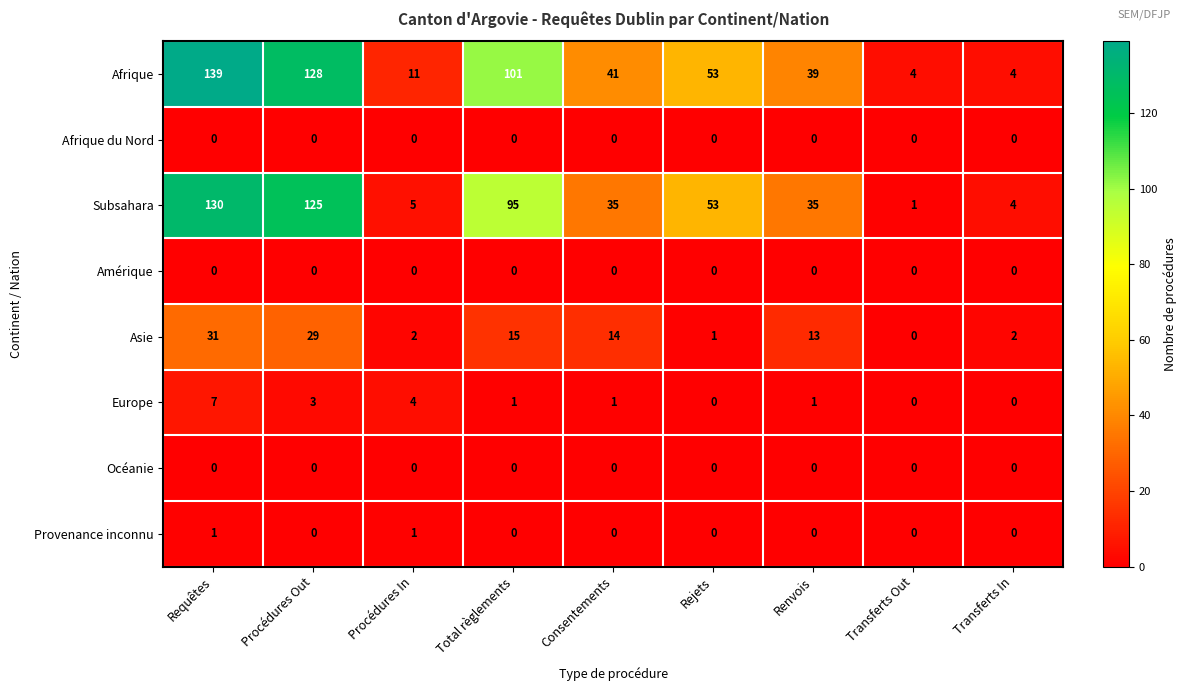

What is the difference between the highest and lowest values at Transferts Out?

4